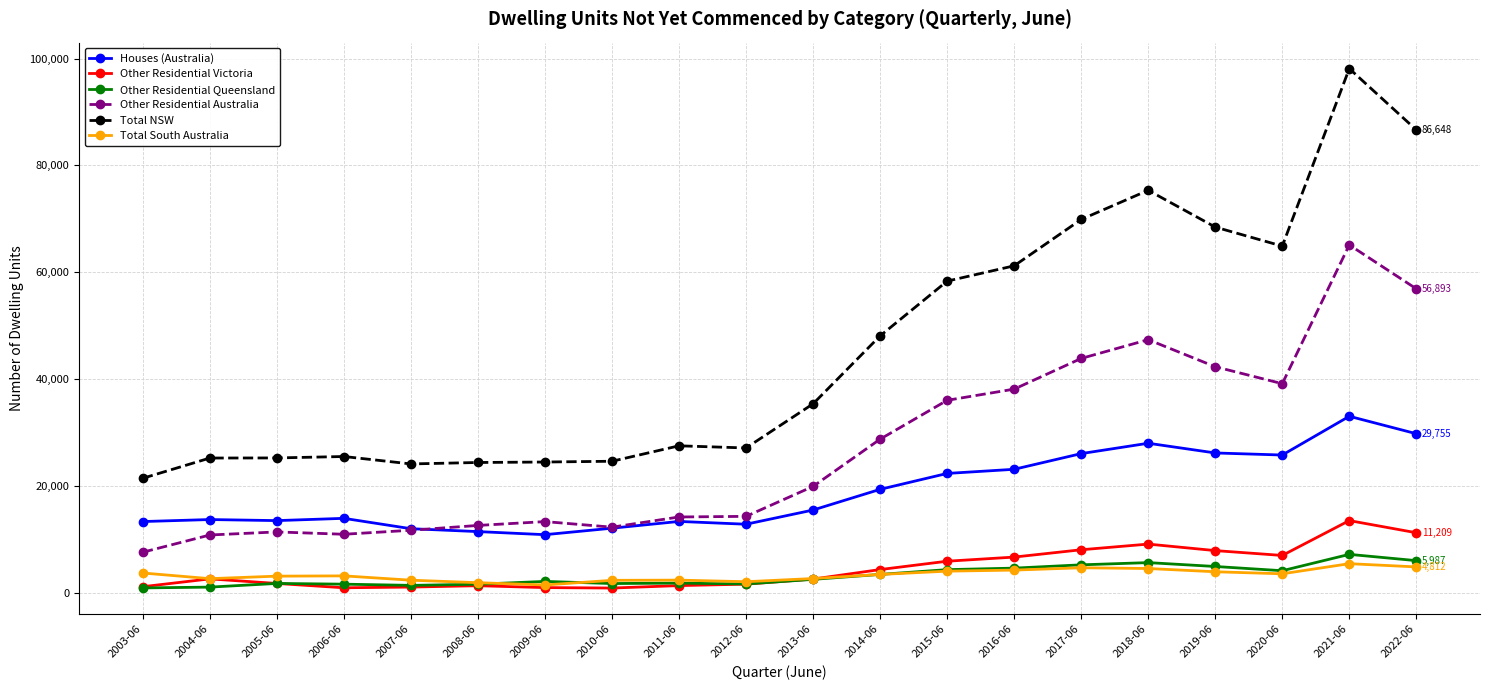

True or false: Other Residential Australia and Total South Australia cross at least once.

False